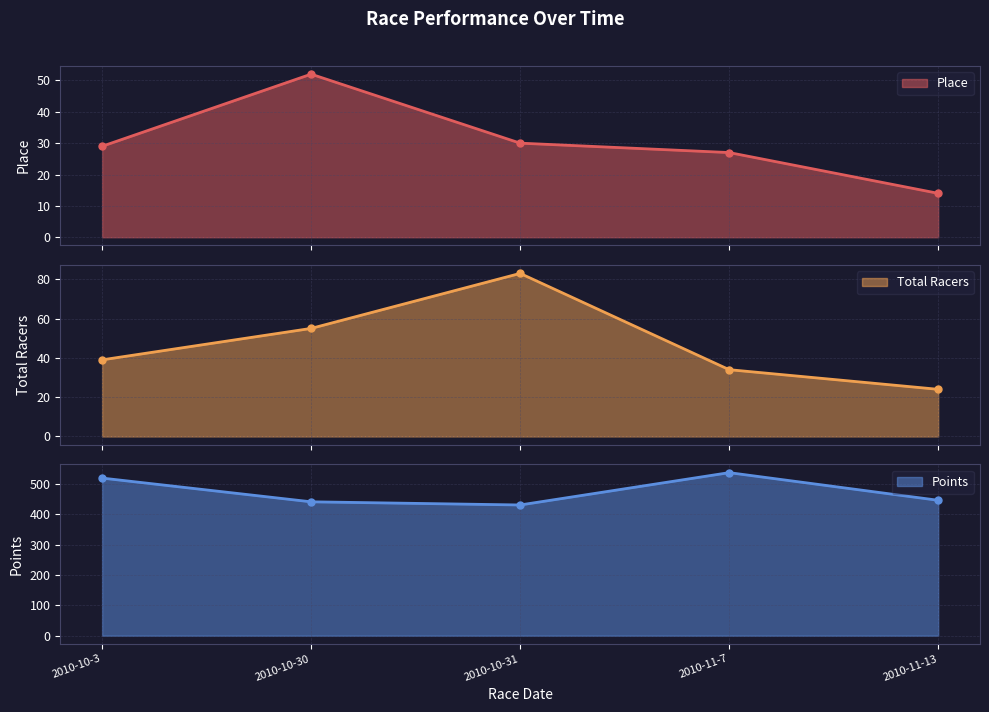

List the series in order of their peak value, highest first.

Points, Total Racers, Place